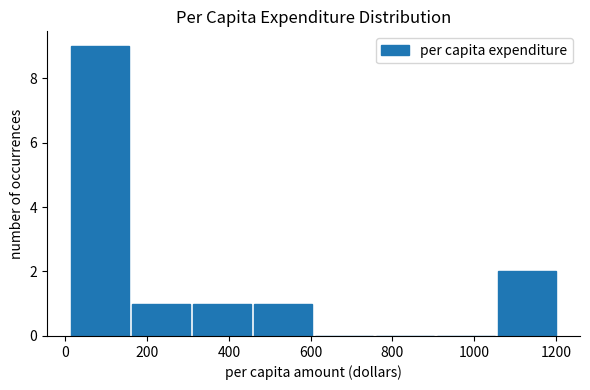

What is the height of the bar covering 460 to 600 on the x-axis? Neither the bar edges nor the heights are printed on the chart, so give them approximately, as read against the axes.

1